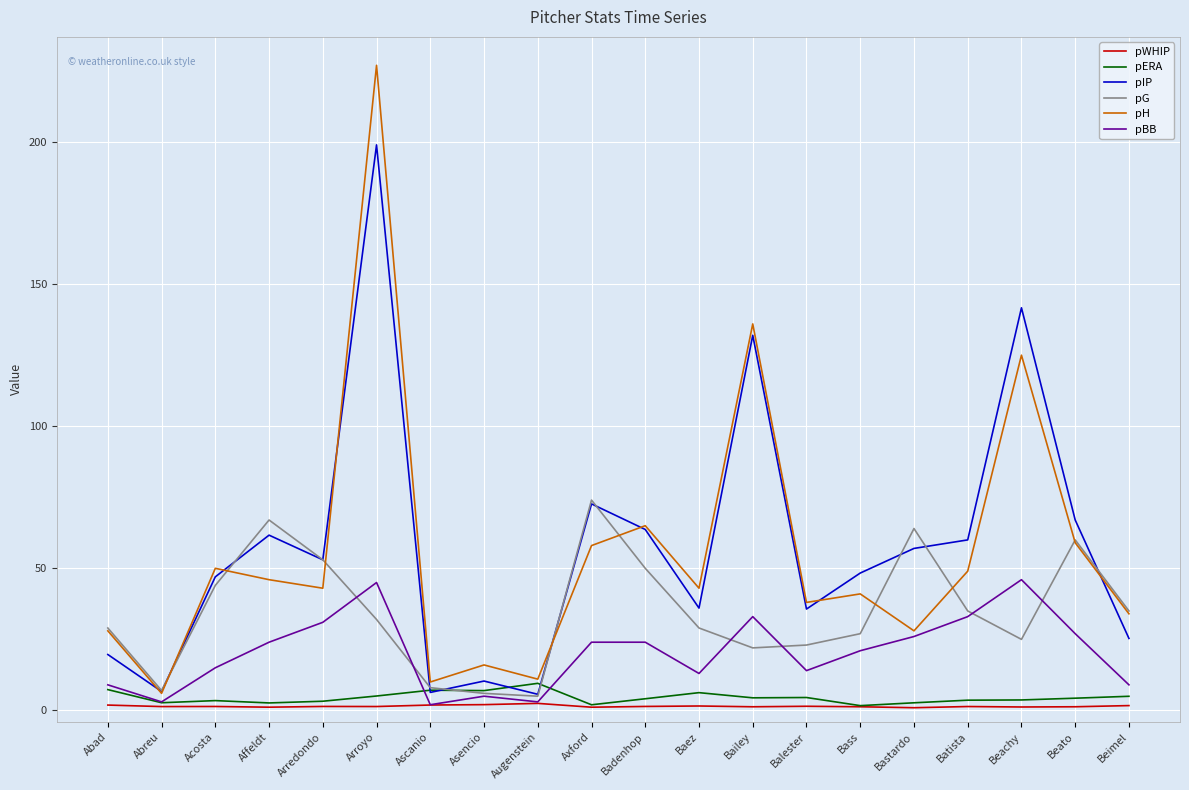

What is the average value of the pIP series?

57.4